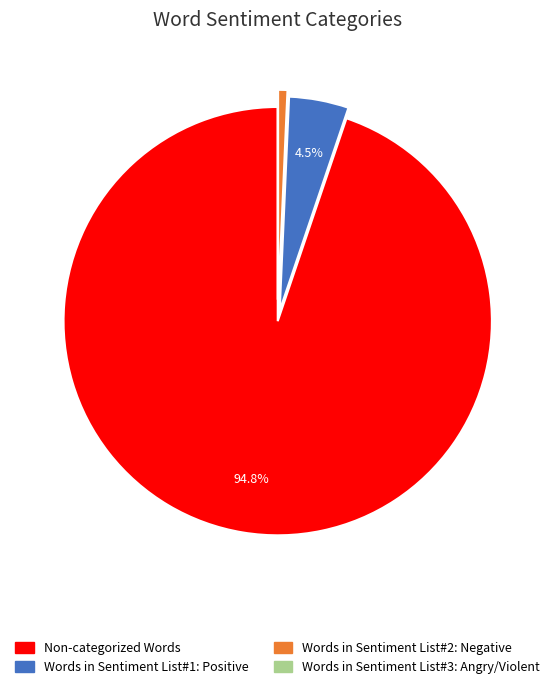

Is the sum of Non-categorized Words and Words in Sentiment List#2: Negative greater than half?

Yes